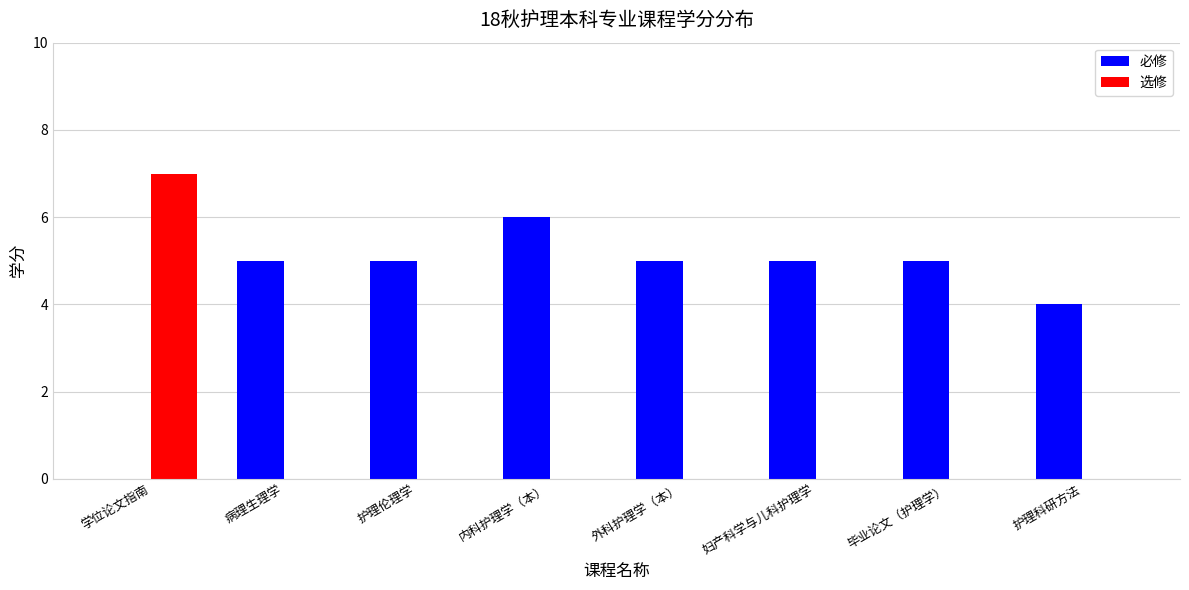

Are the bars grouped side by side (vs. stacked)?

Yes